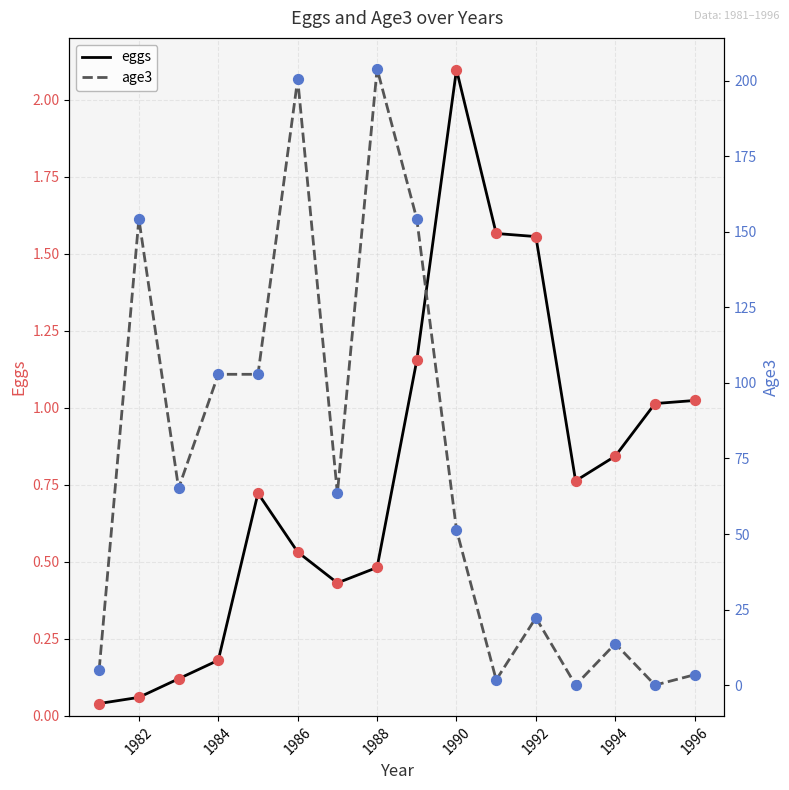

Which series has the widest spread of Y values?

age3